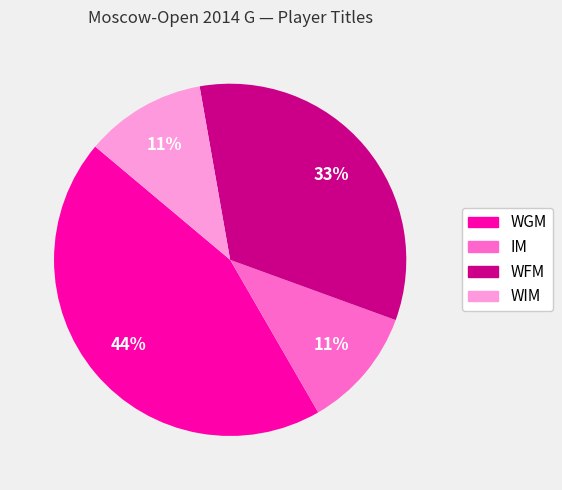

Is the sum of WFM and WIM greater than half?

No